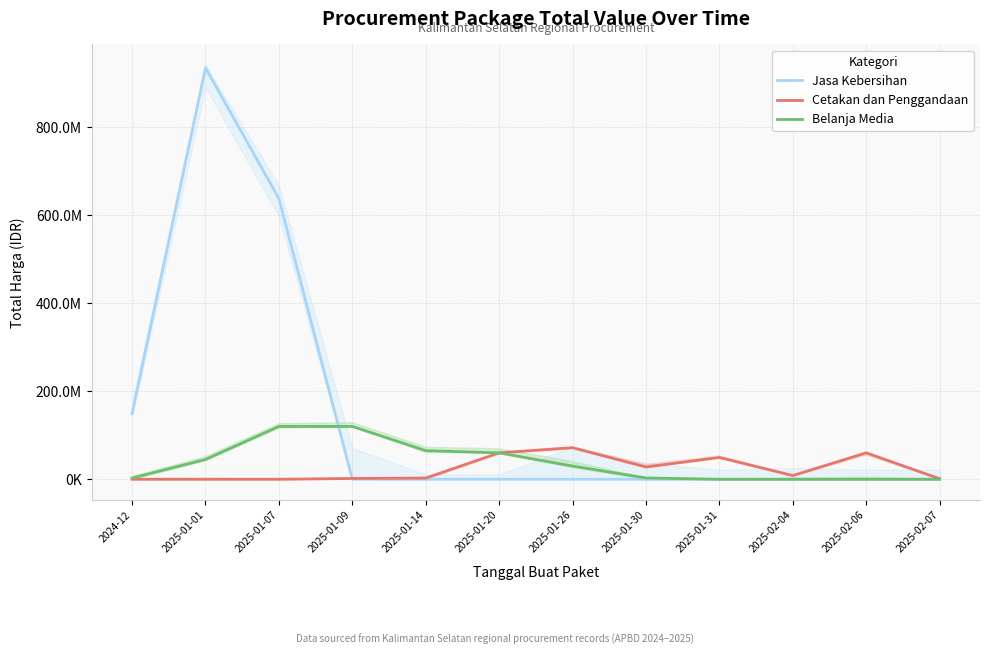

What is the sum of all Jasa Kebersihan values?

1720700000